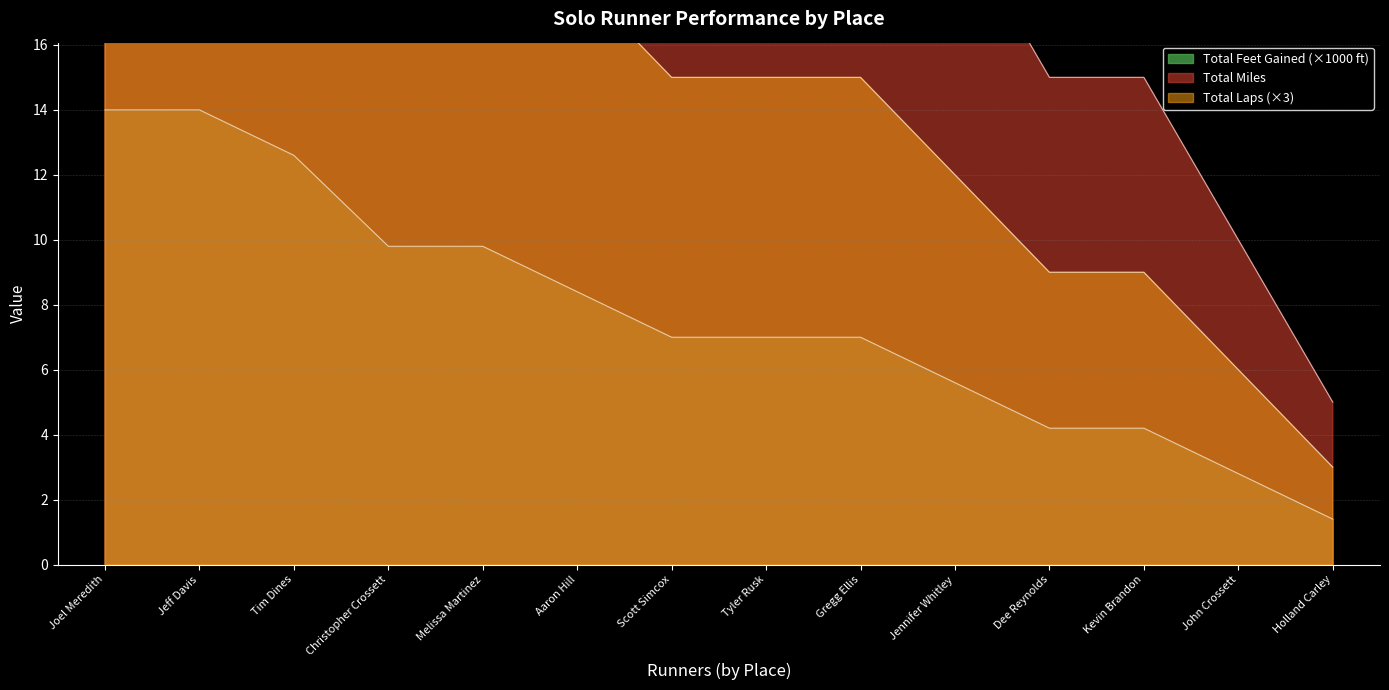

What is the label of the 6th point from the left?

Aaron Hill